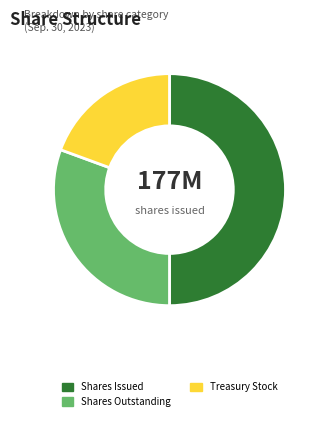

Rank the categories by value from lowest to highest.

Treasury Stock, Shares Outstanding, Shares Issued